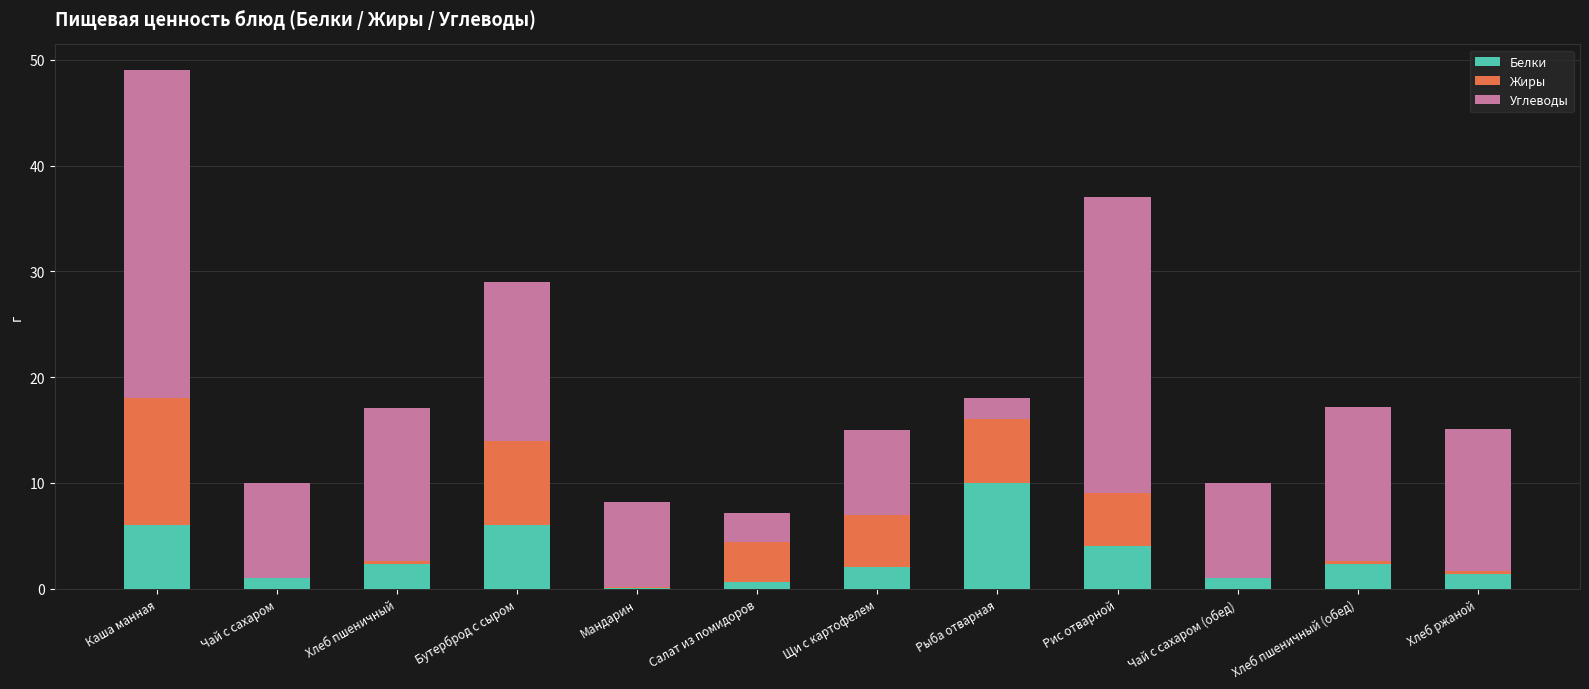

At which category is the sum across all series the highest?

Каша манная